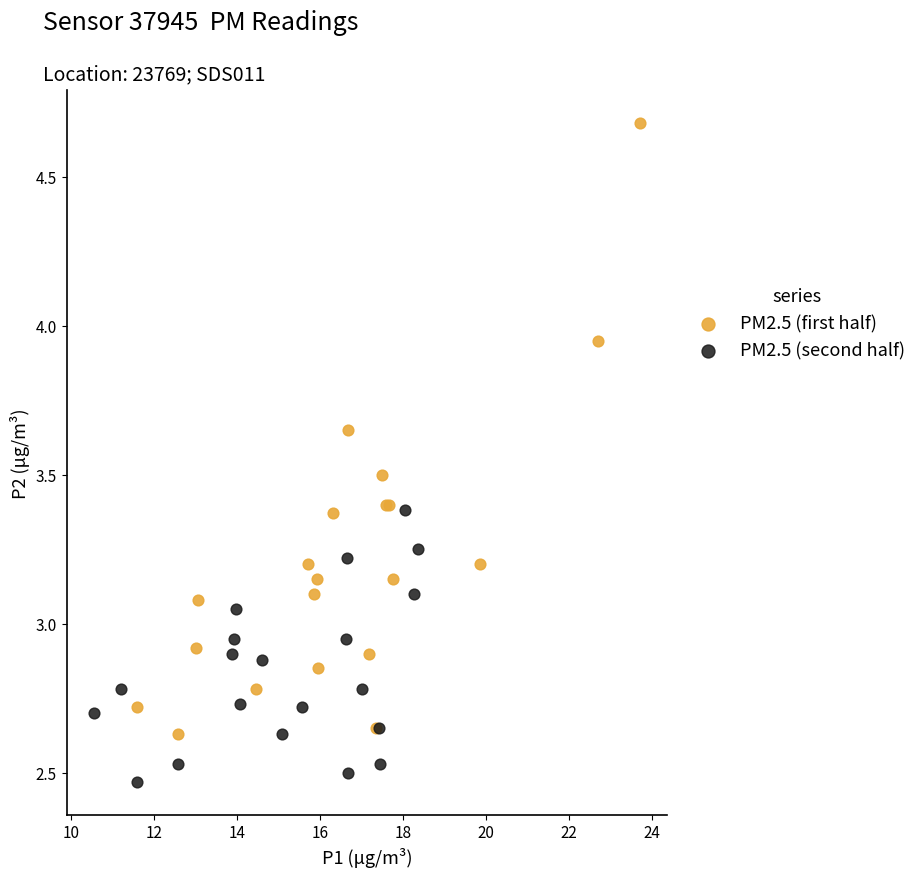

Which series reaches the maximum Y coordinate?

PM2.5 (first half)